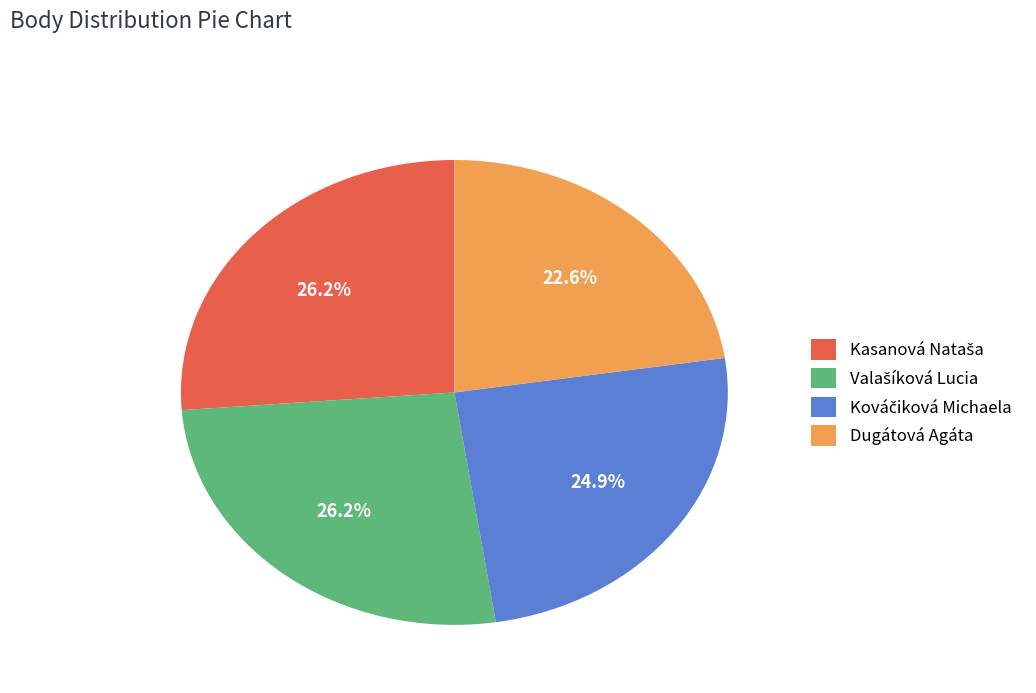

Does Dugátová Agáta account for over 50% of the chart?

No